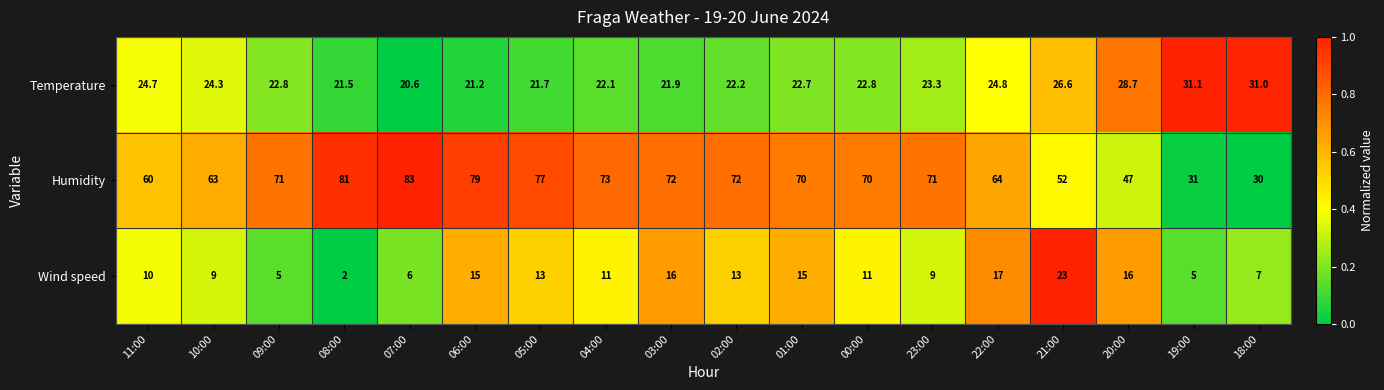

True or false: Temperature has a value of 24.7 at 11:00.

True